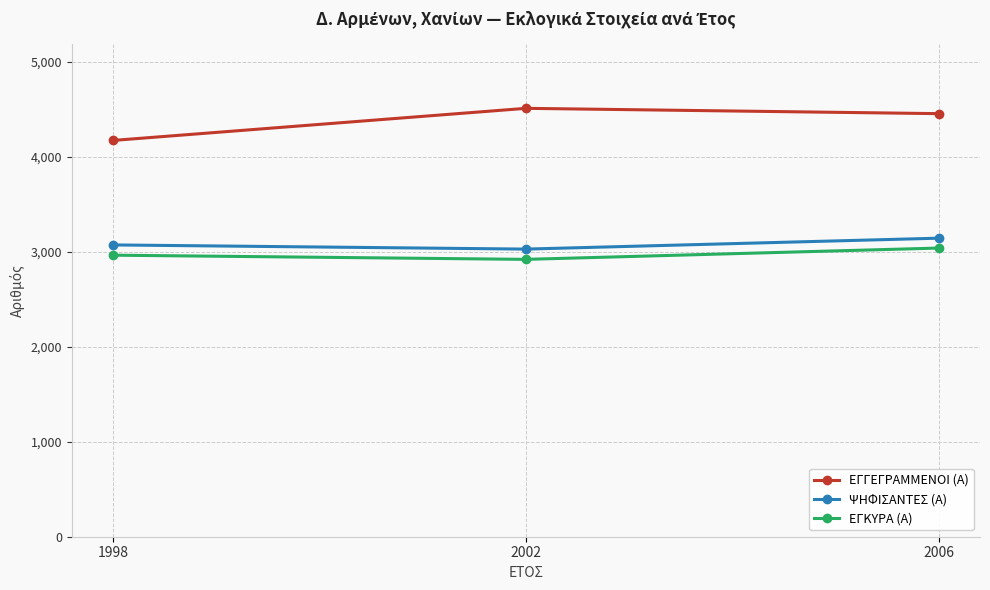

At which label does ΨΗΦΙΣΑΝΤΕΣ (Α) reach its minimum?

2002